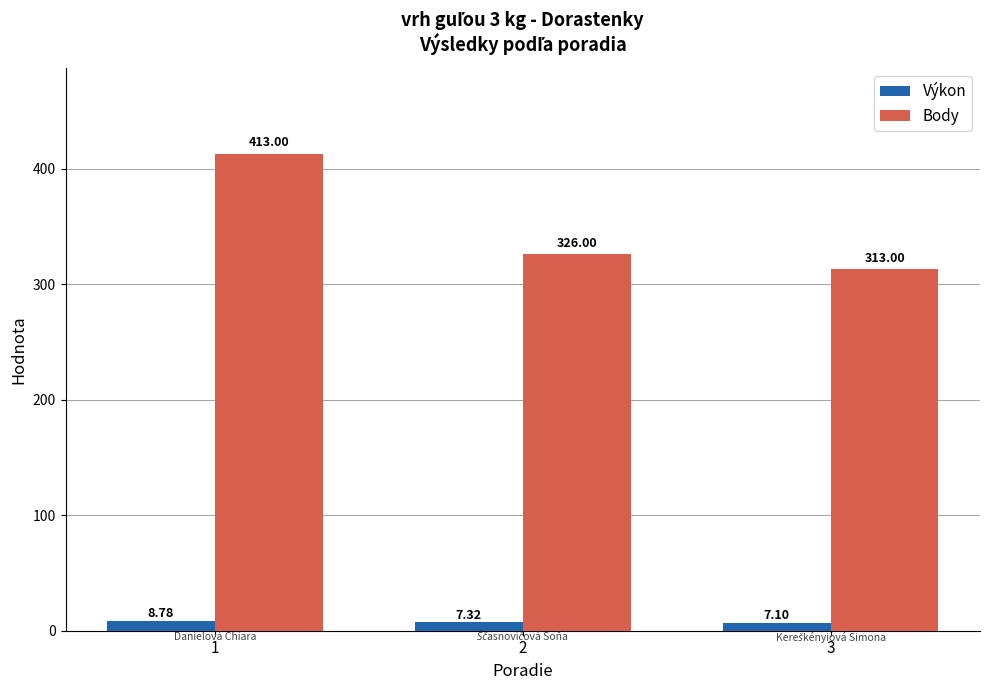

At which category does the chart reach its minimum across all series?

3